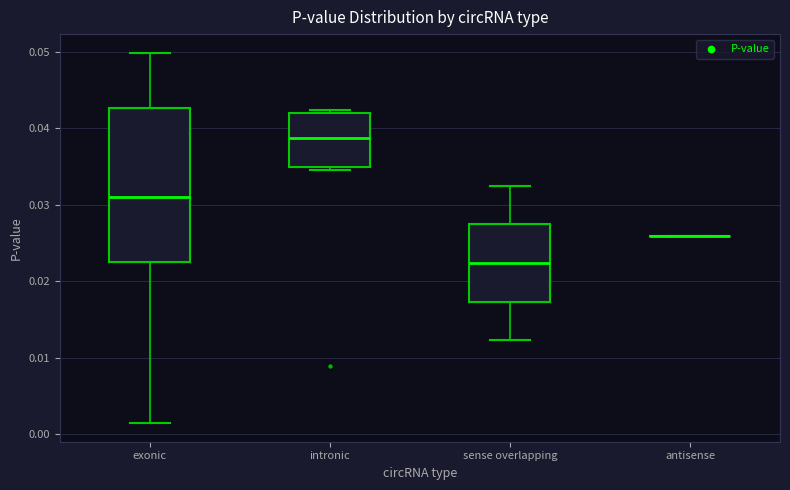

Comparing the boxes themselves (not the whiskers), which one is the tallest?

exonic